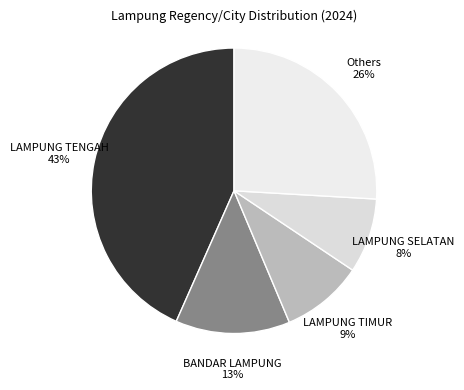

Is the sum of BANDAR LAMPUNG and LAMPUNG TIMUR greater than half?

No